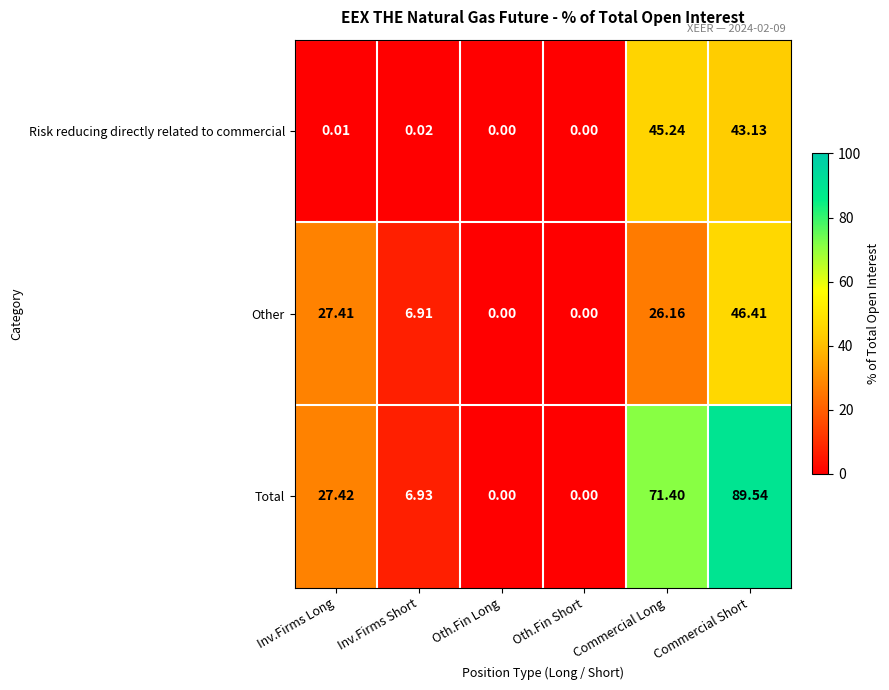

At which category is the sum across all series the highest?

Commercial Short